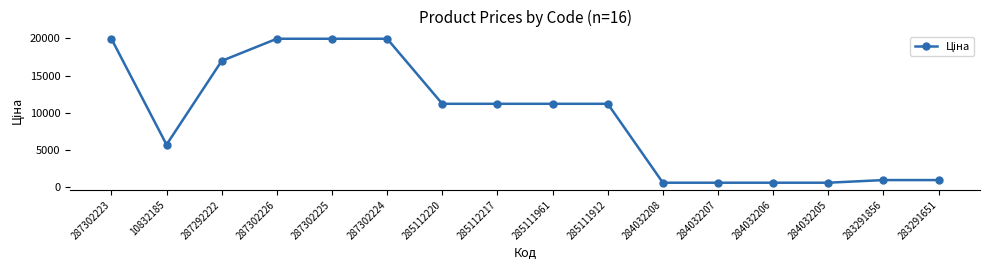

What is the label of the 15th point from the left?

283291856